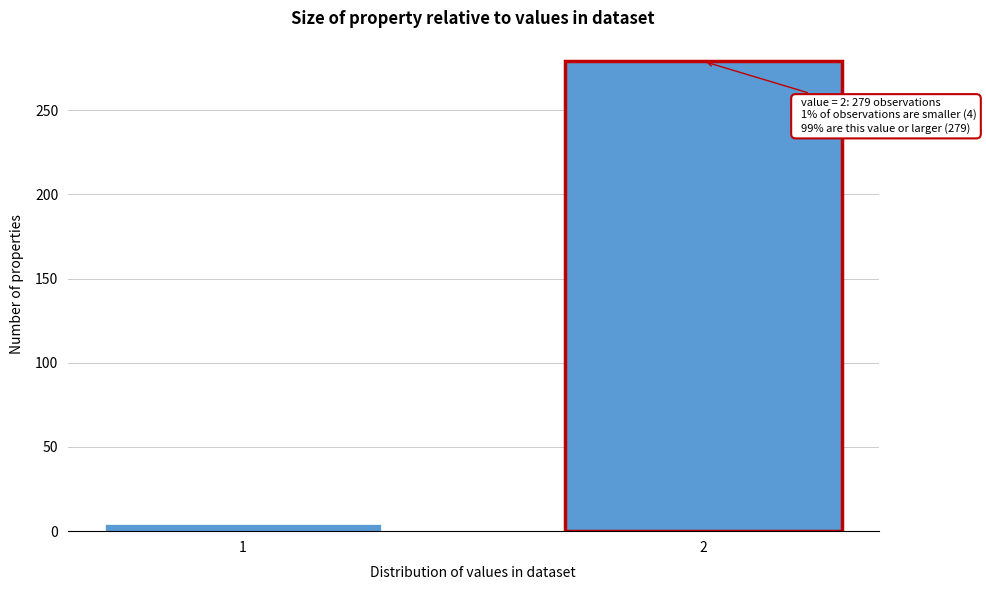

Reading left to right, extract all data points from this chart.

4	279